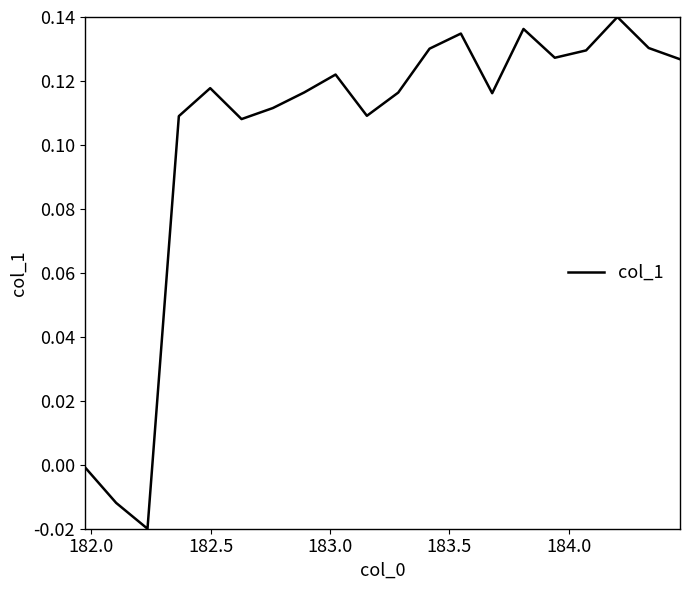

What is the value of the 16th point from the left?

0.1